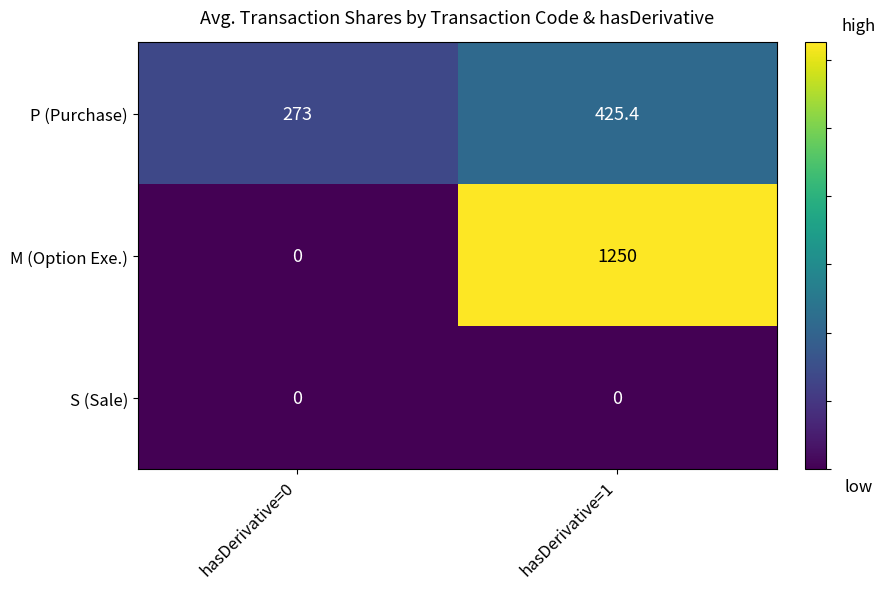

What is the difference between the highest and lowest values at hasDerivative=0?

273.0